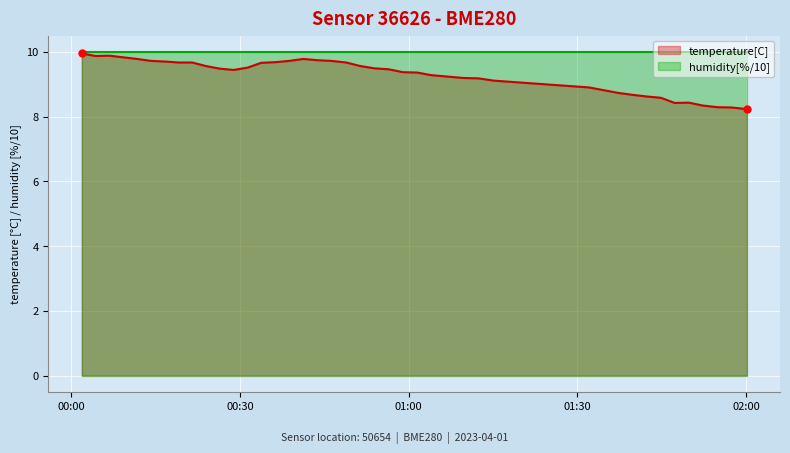

The chart shows a value of 8.4 at 2023-04-01T01:47:19. True or false?

True